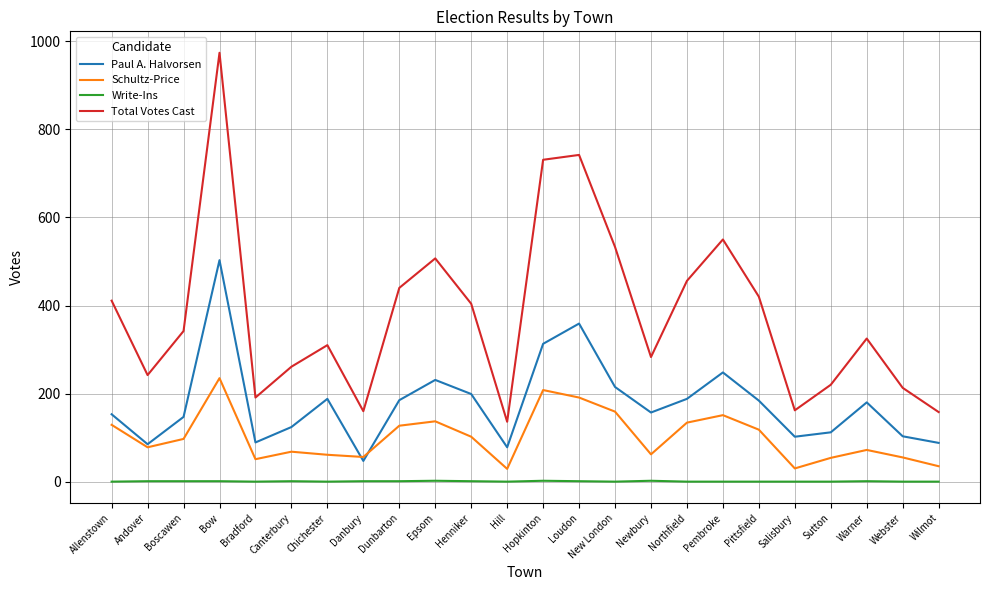

At which category is the sum across all series the highest?

Bow